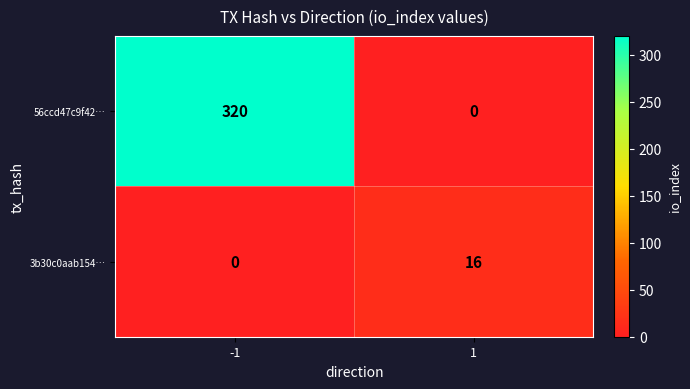

Between -1 and 1, which series saw the biggest shift?

56ccd47c9f42…